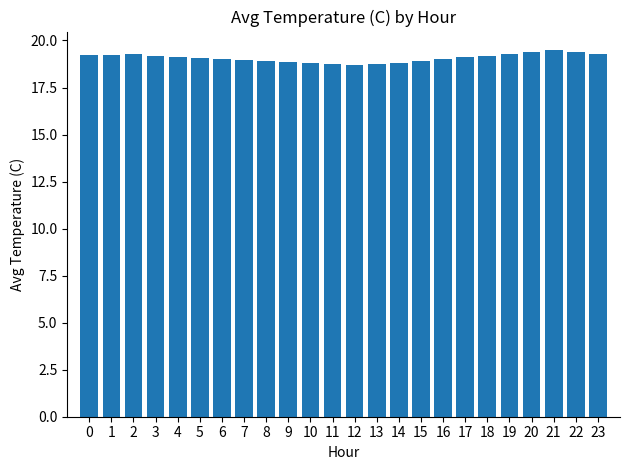

Approximately how many times larger is the value at 19 compared to 16?

1.0